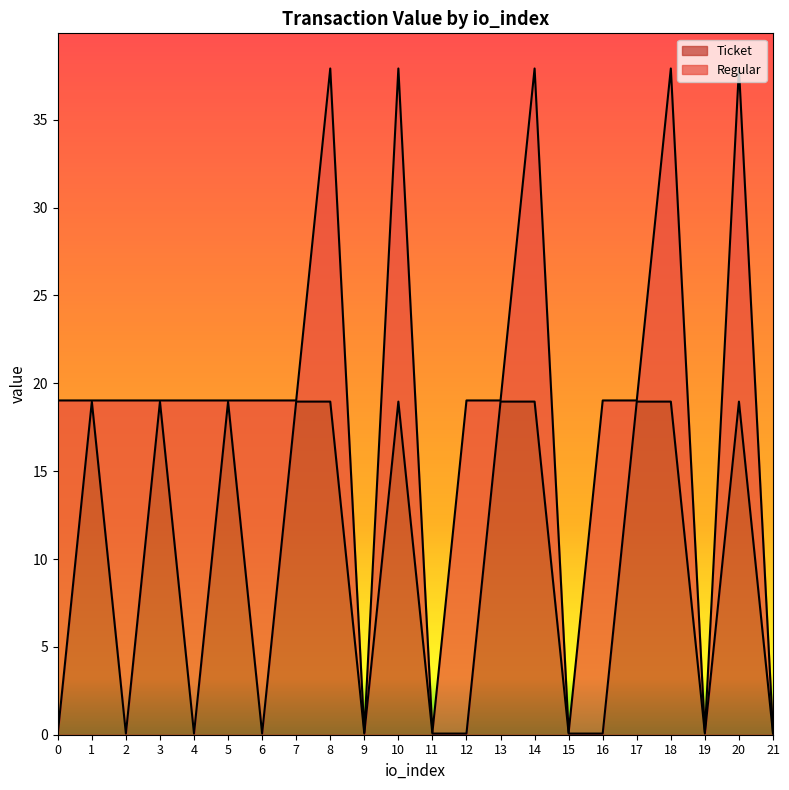

How many lines are shown in the chart?

2